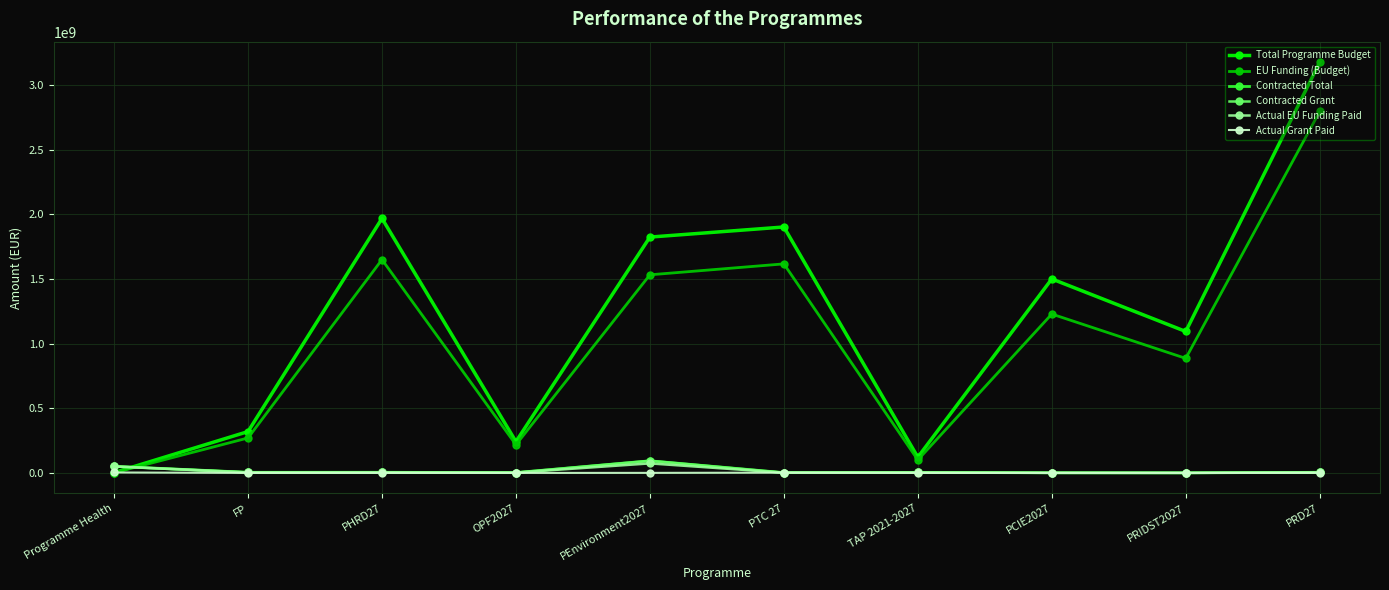

What is the smallest value displayed?

-288565.0